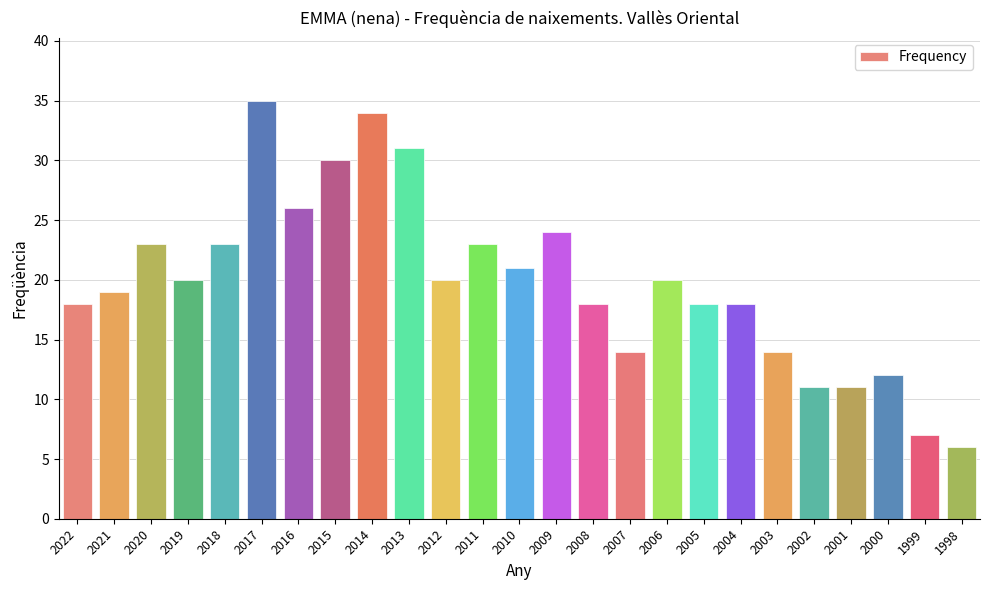

What is the value of the 20th bar from the left?

14